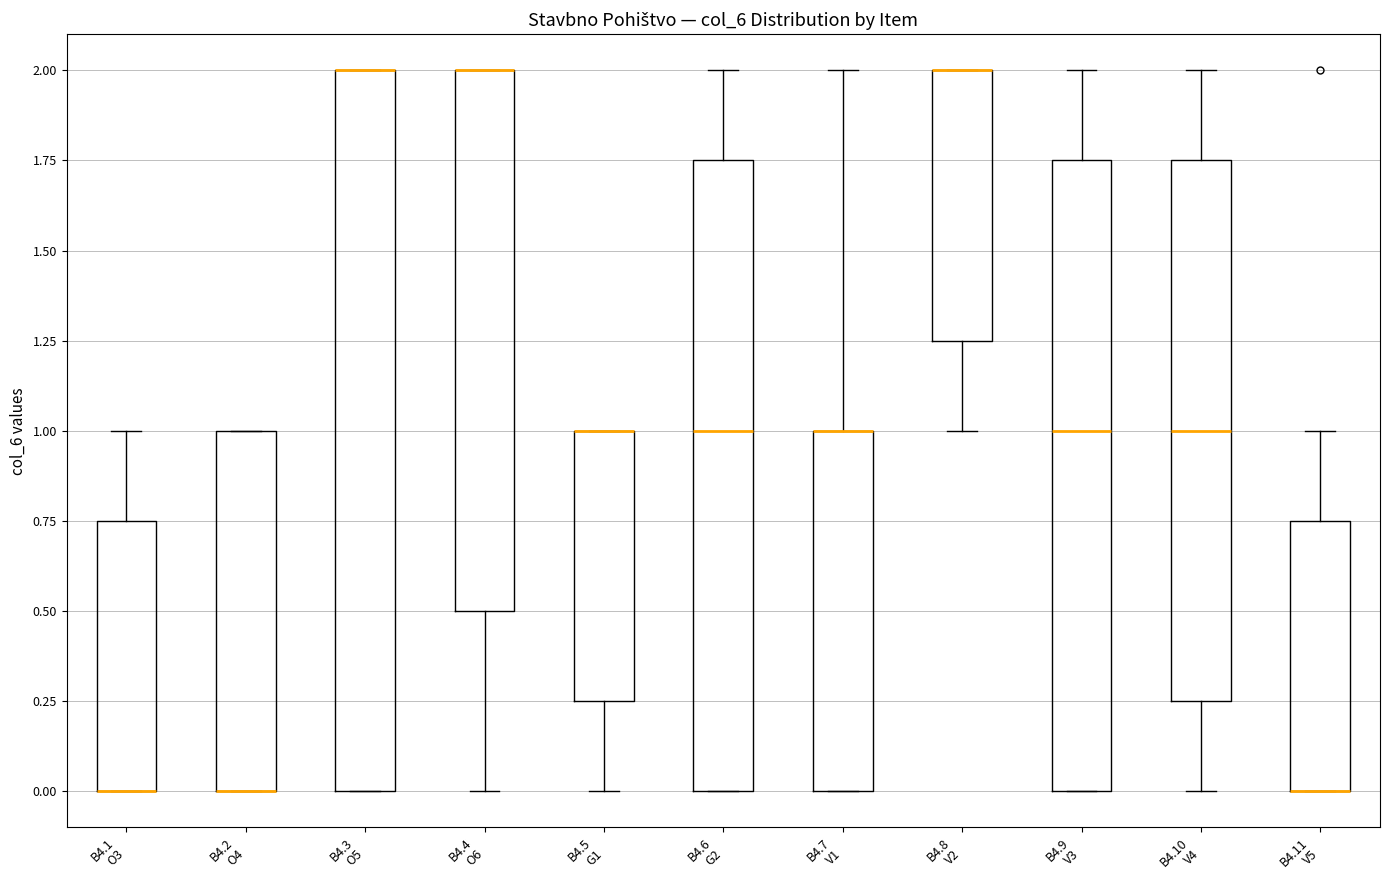

Reading left to right, transcribe this box plot: for each box, give where its median line is, the range the box spans, and where its two whiskers end, as read against the y-axis. The values are not printed on the chart, so give them approximately, as read against the axis.

B4.1 O3: median 0.00 (drawn on the box's lower edge), box 0.00 to 0.75, whiskers 0.00 to 1.00
B4.2 O4: median 0.00 (drawn on the box's lower edge), box 0.00 to 1.00, whiskers 0.00 to 1.00
B4.3 O5: median 2.00 (drawn on the box's upper edge), box 0.00 to 2.00, whiskers 0.00 to 2.00
B4.4 O6: median 2.00 (drawn on the box's upper edge), box 0.50 to 2.00, whiskers 0.00 to 2.00
B4.5 G1: median 1.00 (drawn on the box's upper edge), box 0.25 to 1.00, whiskers 0.00 to 1.00
B4.6 G2: median 1.00, box 0.00 to 1.75, whiskers 0.00 to 2.00
B4.7 V1: median 1.00 (drawn on the box's upper edge), box 0.00 to 1.00, whiskers 0.00 to 2.00
B4.8 V2: median 2.00 (drawn on the box's upper edge), box 1.25 to 2.00, whiskers 1.00 to 2.00
B4.9 V3: median 1.00, box 0.00 to 1.75, whiskers 0.00 to 2.00
B4.10 V4: median 1.00, box 0.25 to 1.75, whiskers 0.00 to 2.00
B4.11 V5: median 0.00 (drawn on the box's lower edge), box 0.00 to 0.75, whiskers 0.00 to 1.00